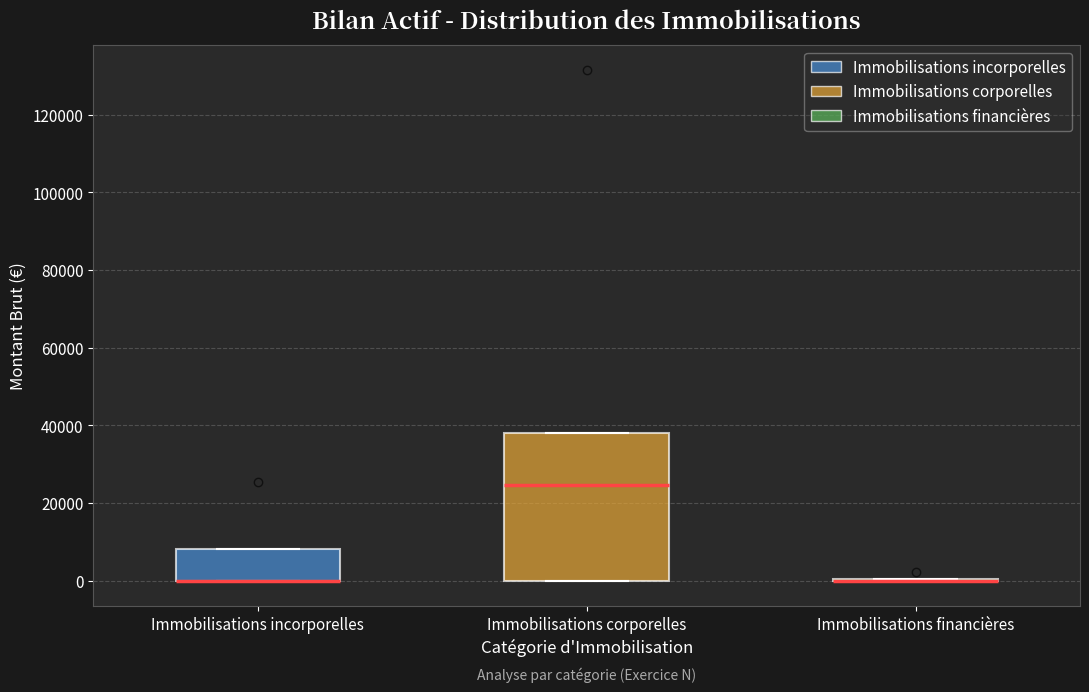

Comparing the boxes themselves (not the whiskers), which one is the tallest?

Immobilisations corporelles